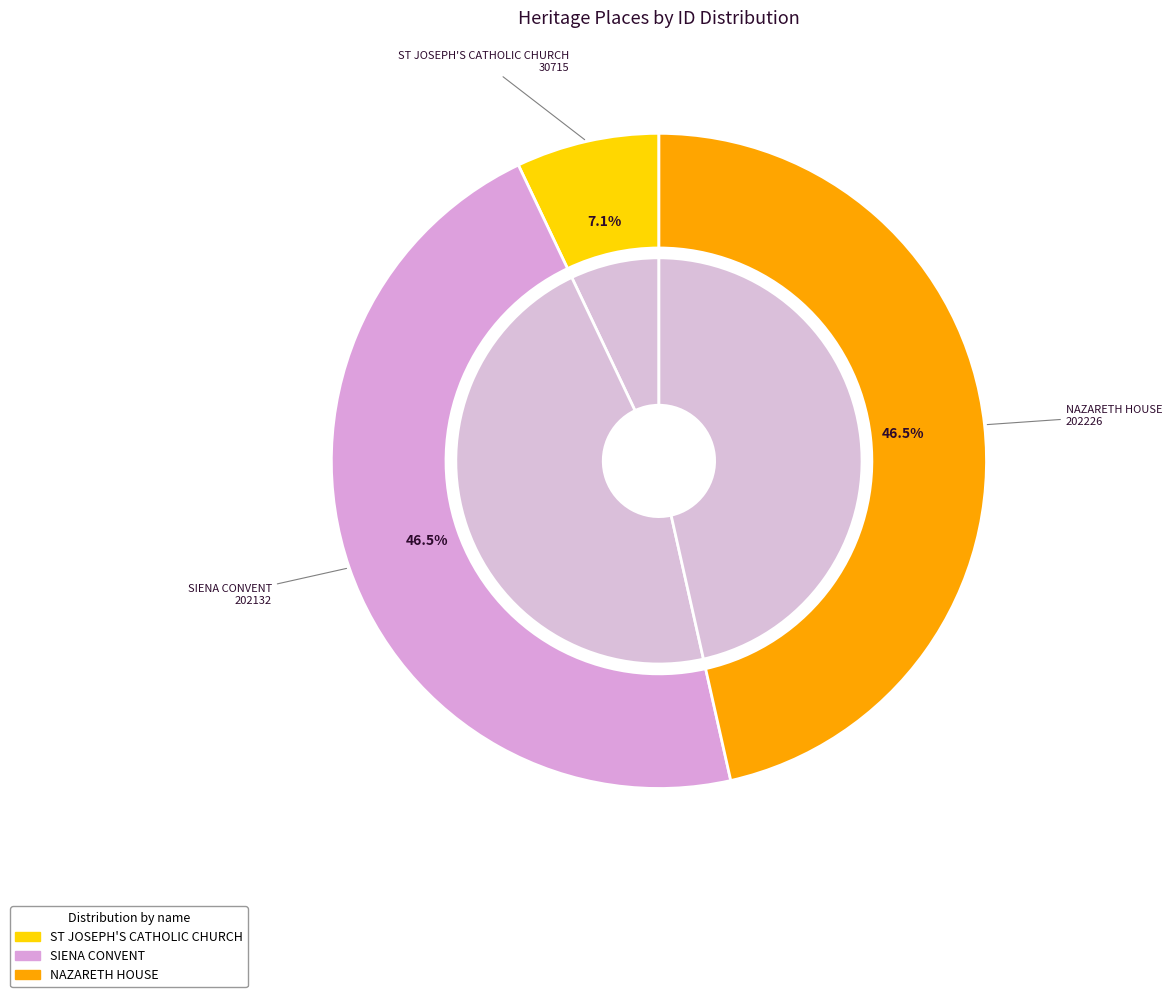

To the nearest percent, what is the difference between the SIENA CONVENT and ST JOSEPH'S CATHOLIC CHURCH slice percentages?

39%